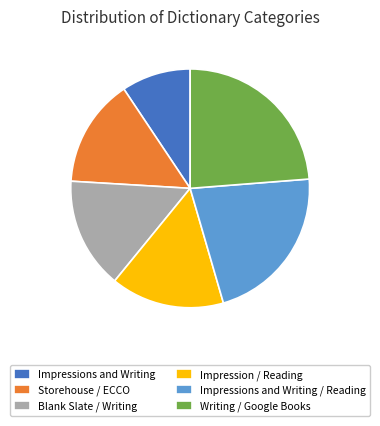

Which has a higher value, Writing / Google Books or Storehouse / ECCO?

Writing / Google Books